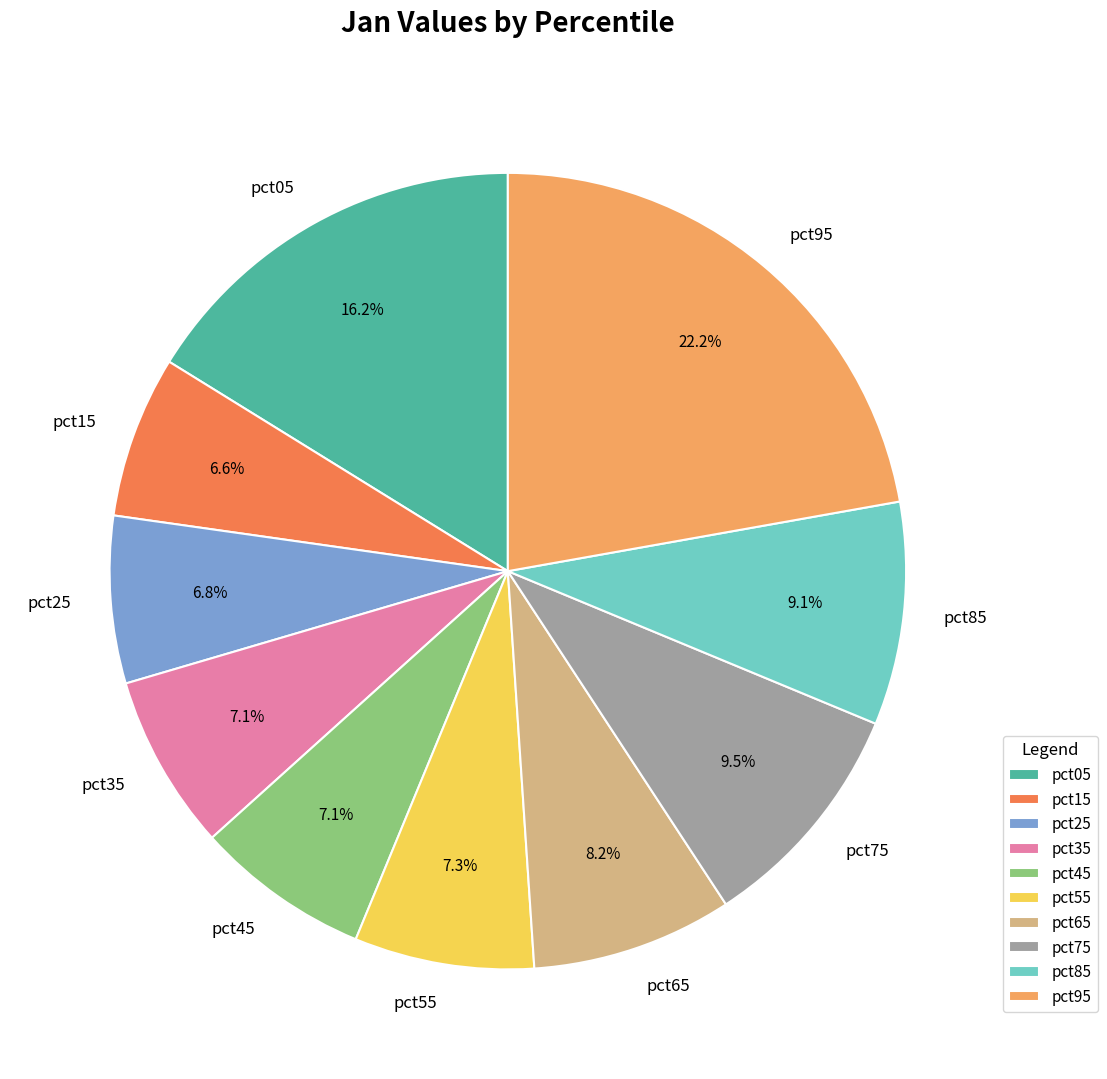

How many segments does this pie chart have?

10